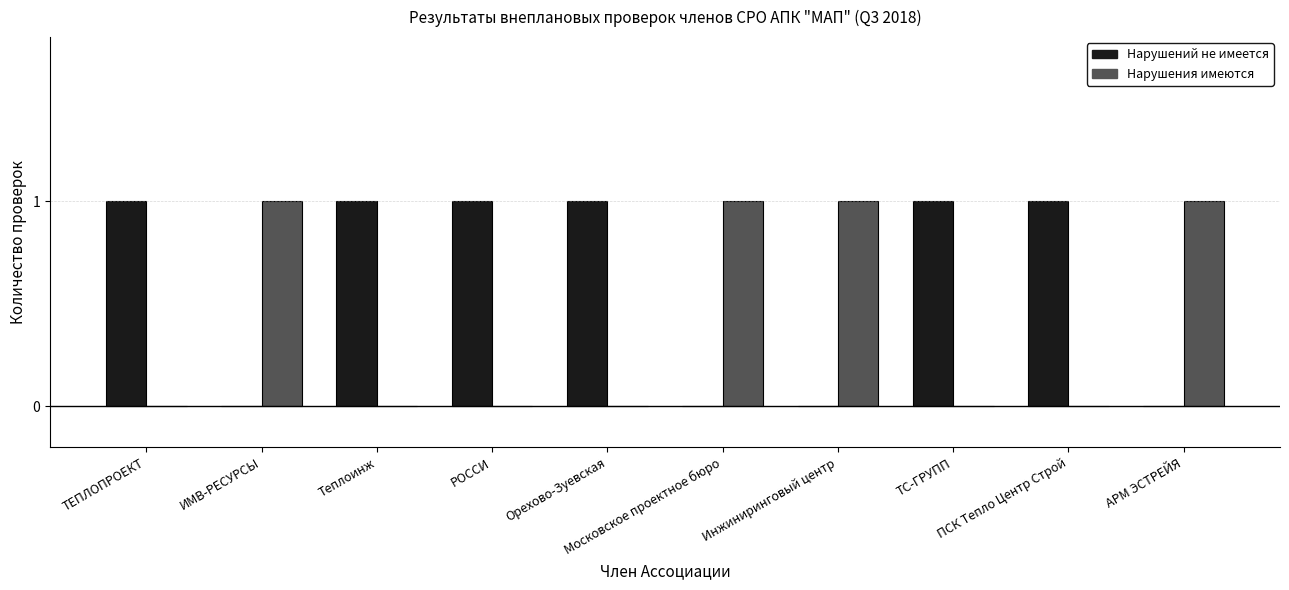

Which series has the largest total across all categories?

Нарушений не имеется